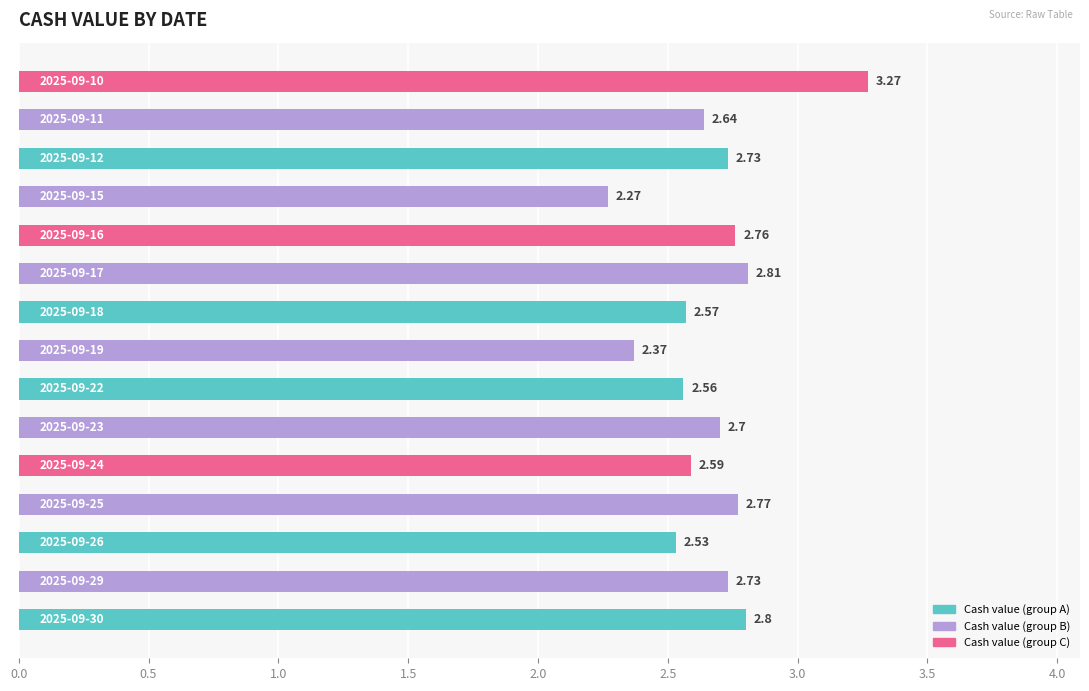

What is the difference between the maximum and minimum values?

1.0